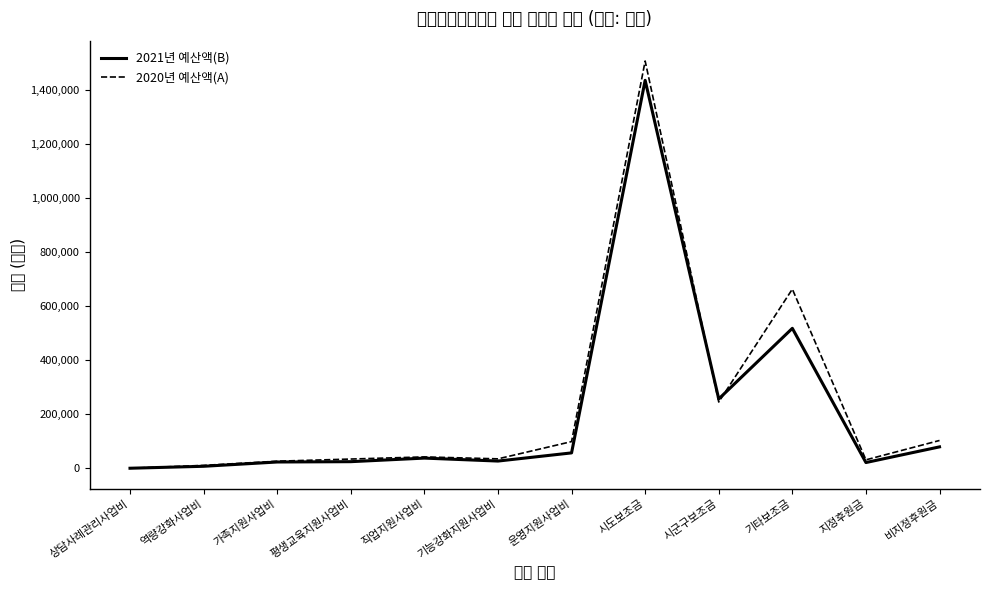

Which series ends up on top after the final intersection of 2021년 예산액(B) and 2020년 예산액(A)?

2020년 예산액(A)